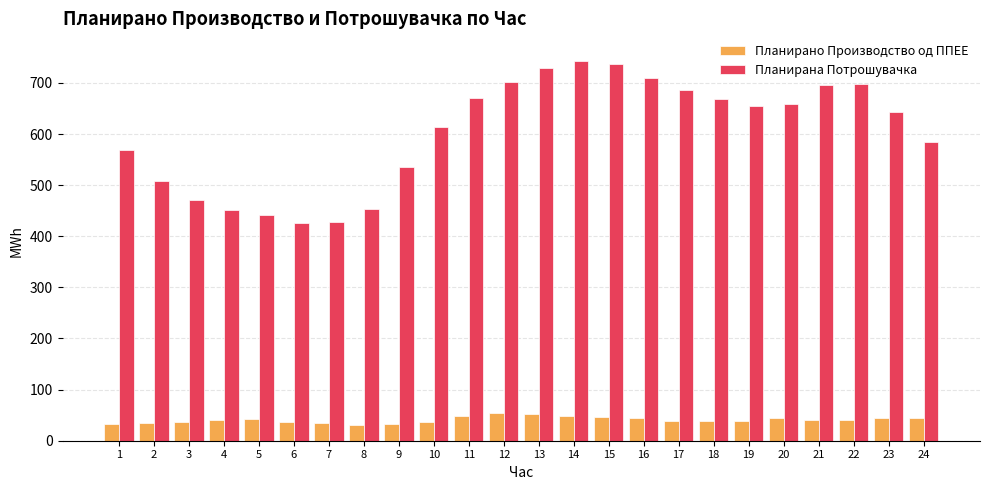

What is the difference between the second highest and second lowest values in the Планирано Производство од ППЕЕ series?

19.6